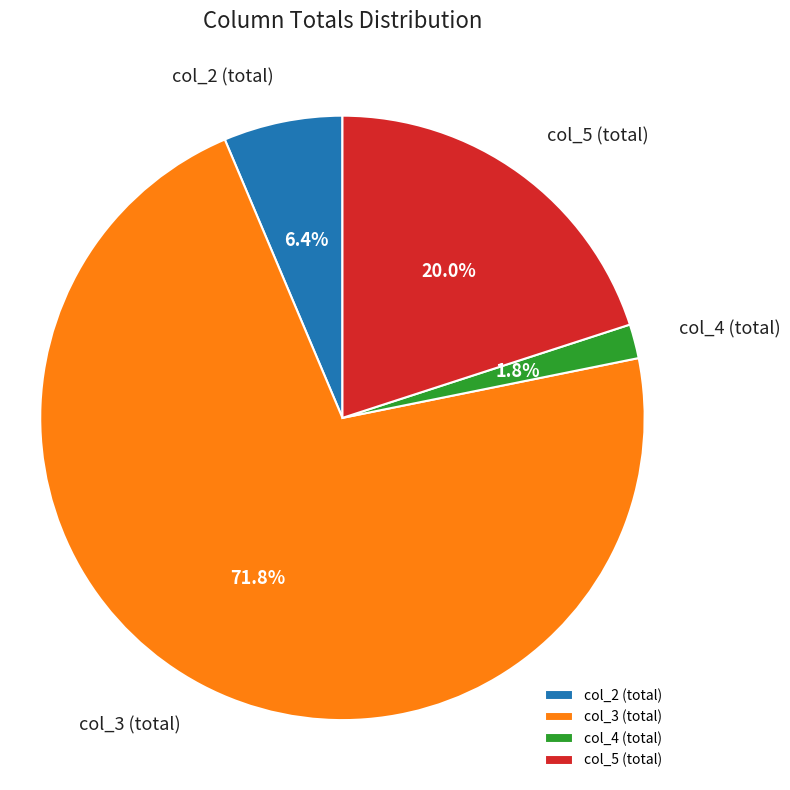

Is there a majority slice in this chart?

Yes